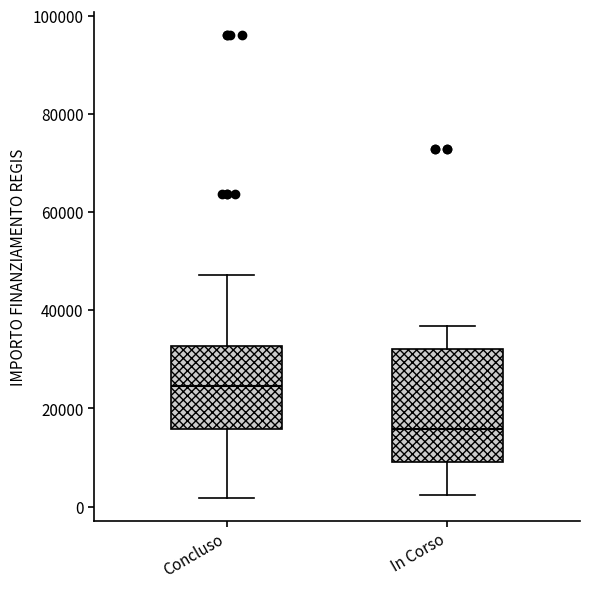

Reading left to right, read every box against the y-axis: the position of its median line, the range the box covers, and the ends of its whiskers. The values are not printed on the chart, so give them approximately, as read against the axis.

Concluso: median 24000, box 16000 to 32000, whiskers 2000 to 48000
In Corso: median 16000, box 10000 to 32000, whiskers 2000 to 36000